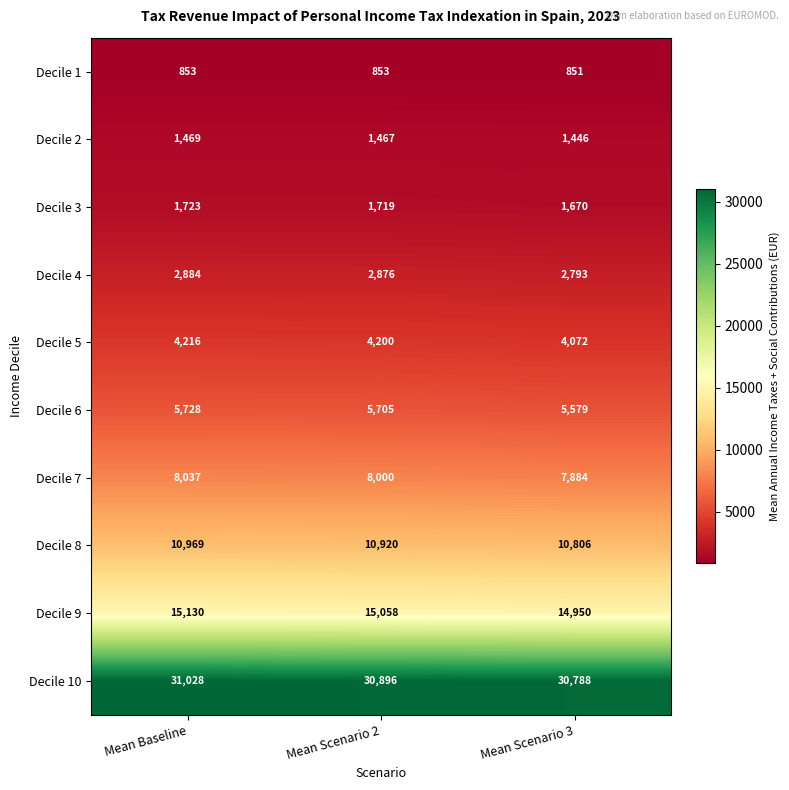

Reading left to right, transcribe all the data shown in this chart.

Decile 1: 853	853	851
Decile 2: 1469	1467	1446
Decile 3: 1723	1719	1670
Decile 4: 2884	2876	2793
Decile 5: 4216	4200	4072
Decile 6: 5728	5705	5579
Decile 7: 8037	8000	7884
Decile 8: 10969	10920	10806
Decile 9: 15130	15058	14950
Decile 10: 31028	30896	30788